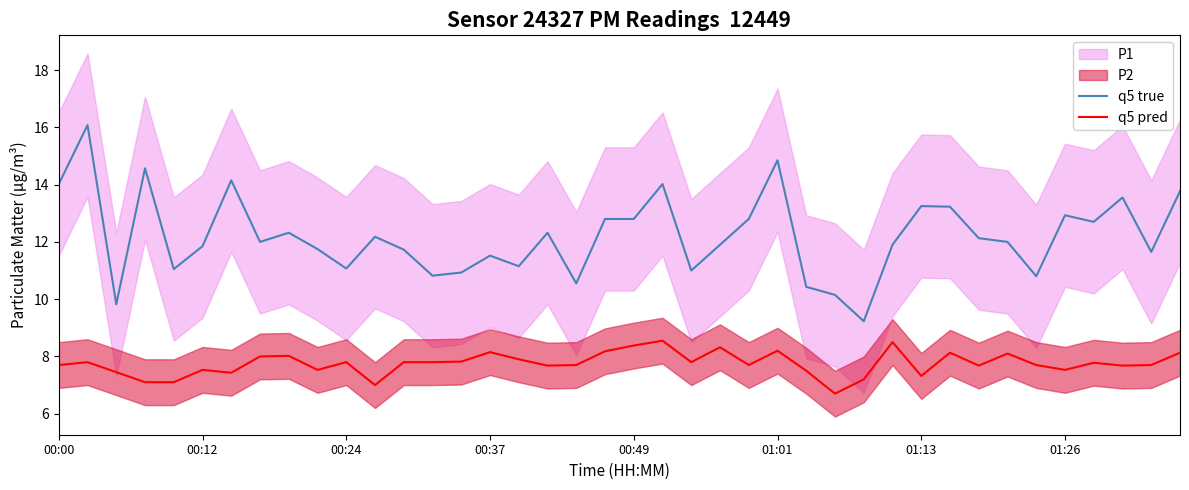

At 22, list the series in order from smallest to largest.

q5 pred, q5 true